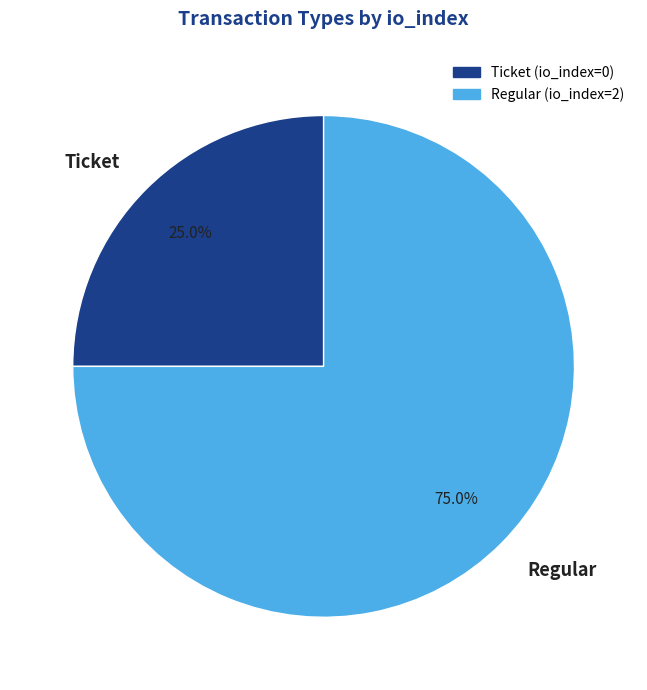

To the nearest percent, what is the difference between the largest and smallest slice percentages?

50%